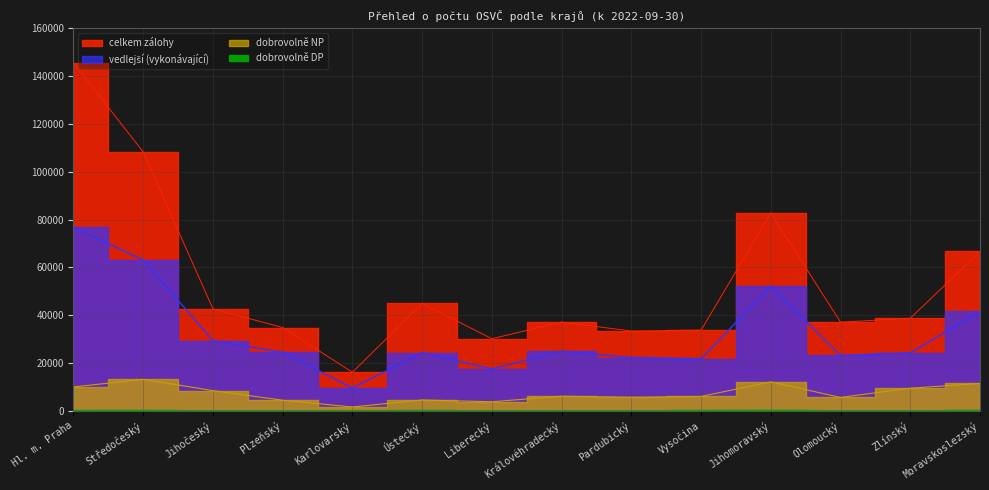

Reading left to right, what are all the values shown in this chart?

vedlejší (vykonávající): Hl. m. Praha=76839	Středočeský=63033	Jihočeský=29295	Plzeňský=24454	Karlovarský=9496	Ústecký=24323	Liberecký=17459	Královéhradecký=24911	Pardubický=22255	Vysočina=21725	Jihomoravský=52037	Olomoucký=23108	Zlínský=24178	Moravskoslezský=41551
celkem zálohy: Hl. m. Praha=145548	Středočeský=108278	Jihočeský=42618	Plzeňský=34804	Karlovarský=16098	Ústecký=44903	Liberecký=30121	Královéhradecký=37081	Pardubický=33341	Vysočina=33716	Jihomoravský=82766	Olomoucký=37048	Zlínský=38674	Moravskoslezský=66629
dobrovolně DP: Hl. m. Praha=119	Středočeský=129	Jihočeský=47	Plzeňský=58	Karlovarský=19	Ústecký=104	Liberecký=53	Královéhradecký=62	Pardubický=39	Vysočina=100	Jihomoravský=227	Olomoucký=50	Zlínský=43	Moravskoslezský=165
dobrovolně NP: Hl. m. Praha=9941	Středočeský=13141	Jihočeský=8408	Plzeňský=4380	Karlovarský=1566	Ústecký=4505	Liberecký=3742	Královéhradecký=6079	Pardubický=5630	Vysočina=5961	Jihomoravský=12093	Olomoucký=5555	Zlínský=9418	Moravskoslezský=11407